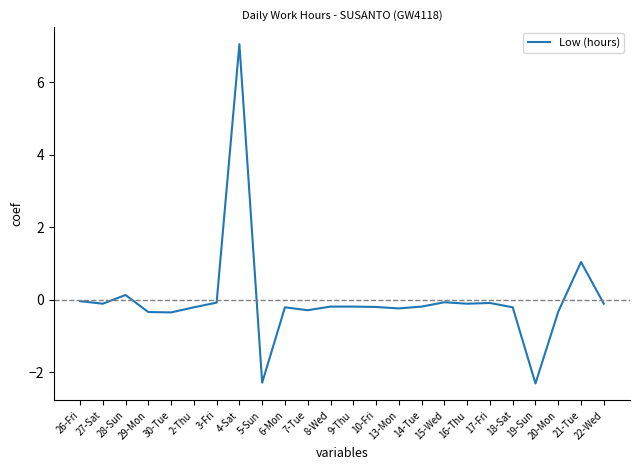

Where is the data nearest to the value 2?

21-Tue